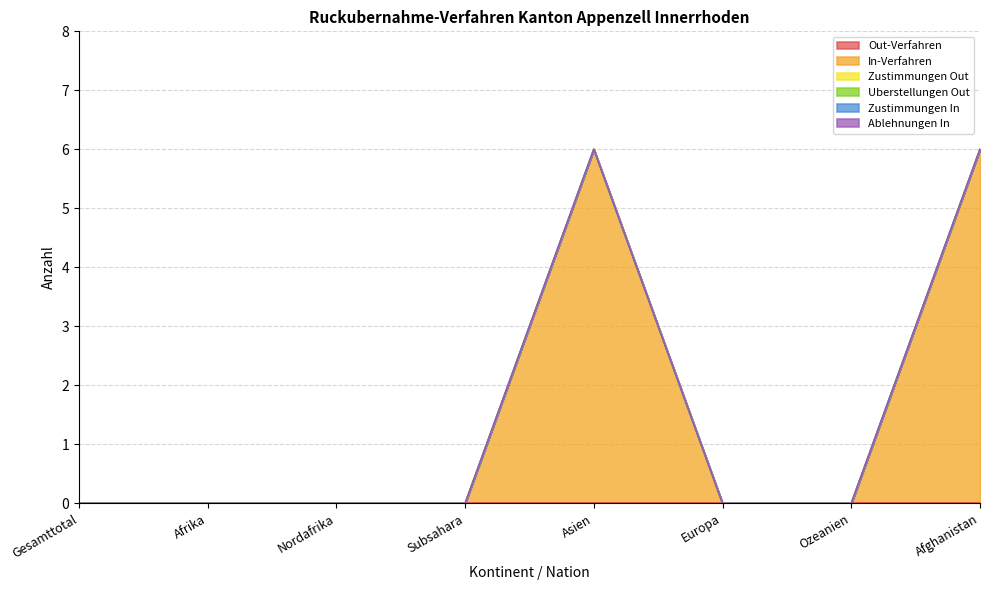

Which category has the highest value in the Uberstellungen Out series?

Gesamttotal